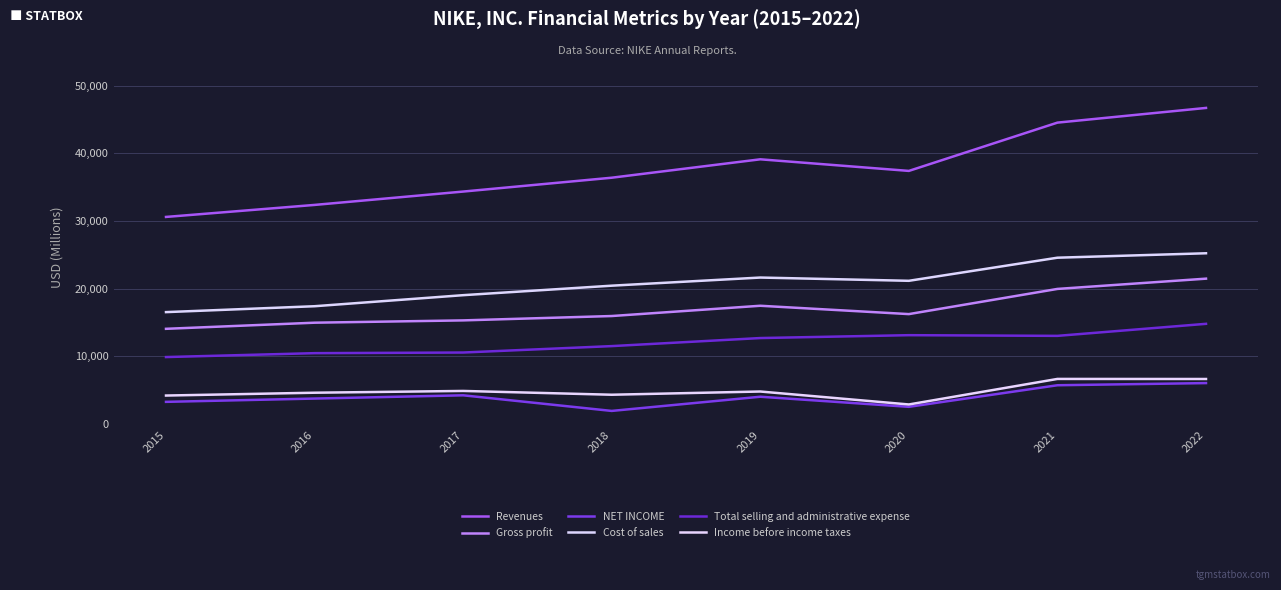

The value of Total selling and administrative expense at 2015 is 9892. True or false?

True